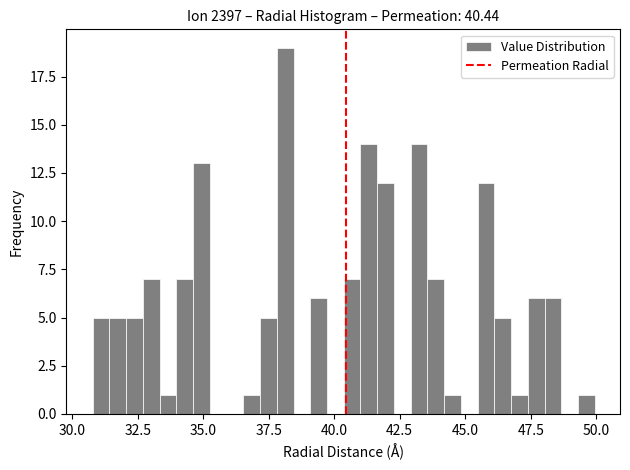

Read against the x-axis, roughly where is the centre of the tallest bar?

38.0